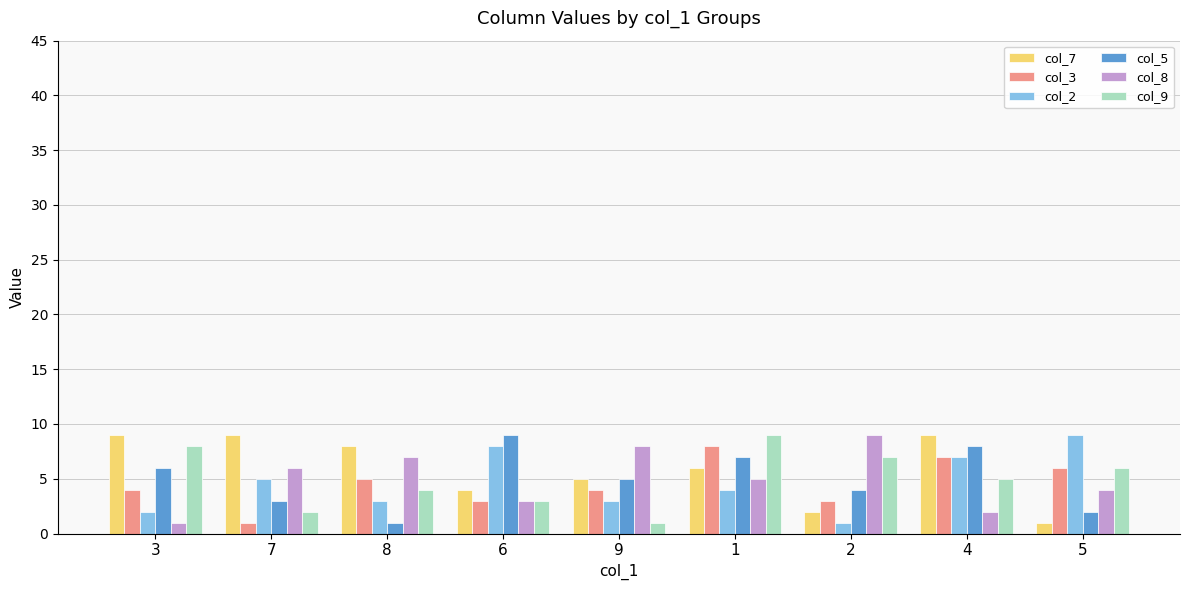

Count the col_3 values in the range 3 to 6.

6